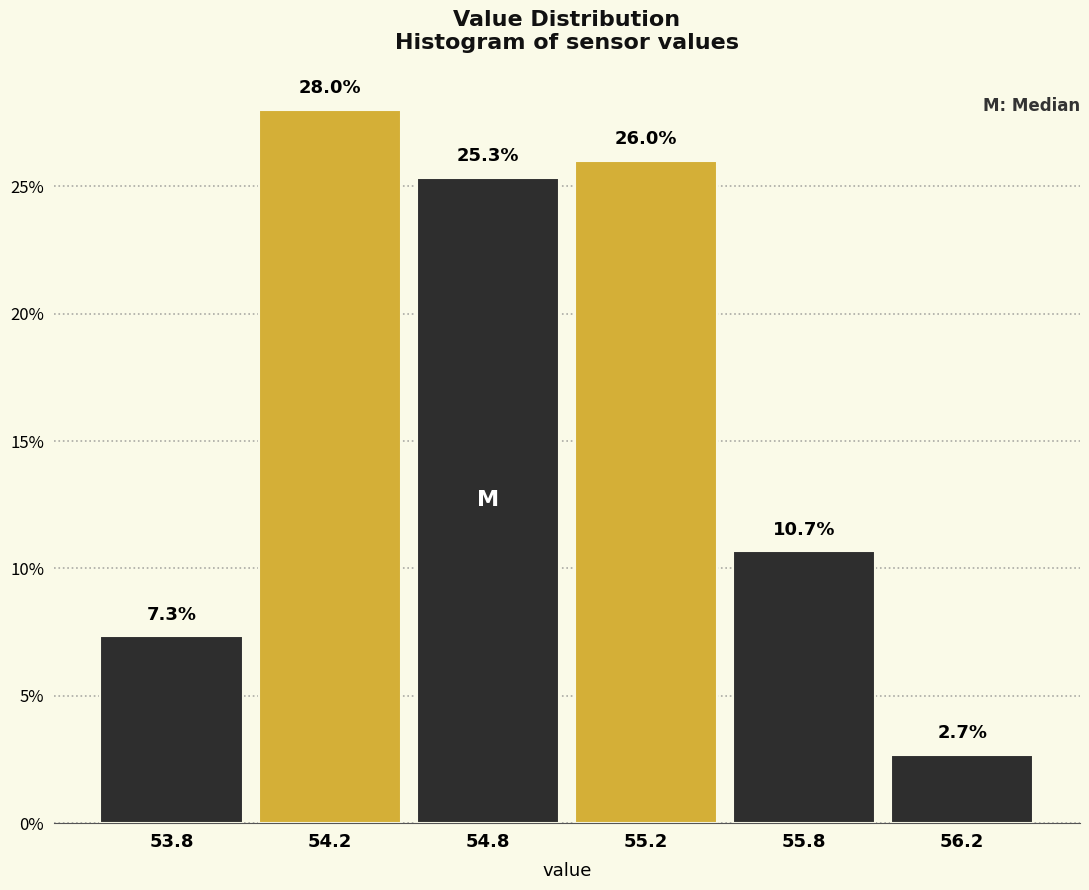

Reading right to left, what are all the values shown in this chart?

56.2=2.7	55.8=10.7	55.2=26.0	54.8=25.3	54.2=28.0	53.8=7.3